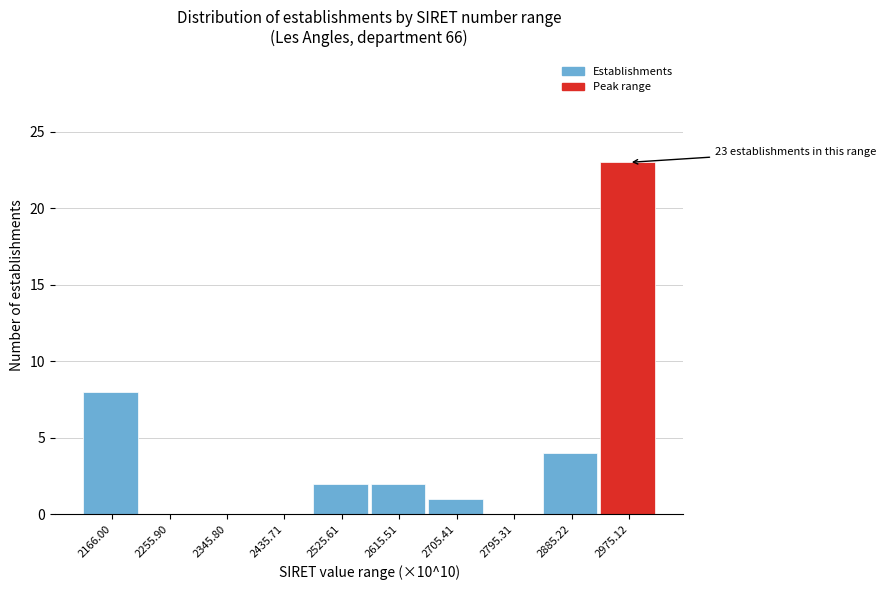

Reading left to right, what are all the values shown in this chart?

2166.00=8	2255.90=0	2345.80=0	2435.71=0	2525.61=2	2615.51=2	2705.41=1	2795.31=0	2885.22=4	2975.12=23